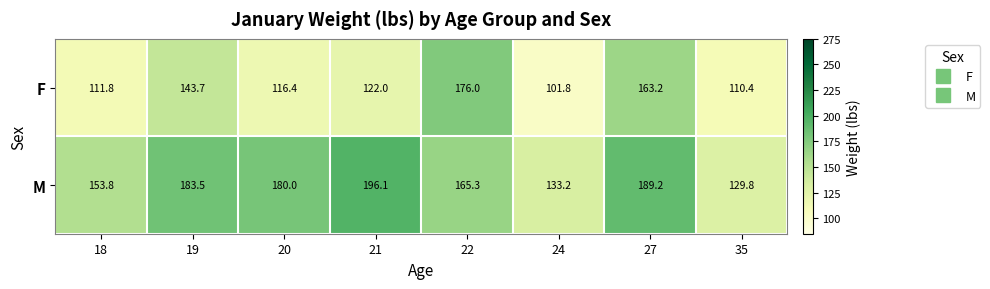

What is the maximum value shown in the chart?

196.1